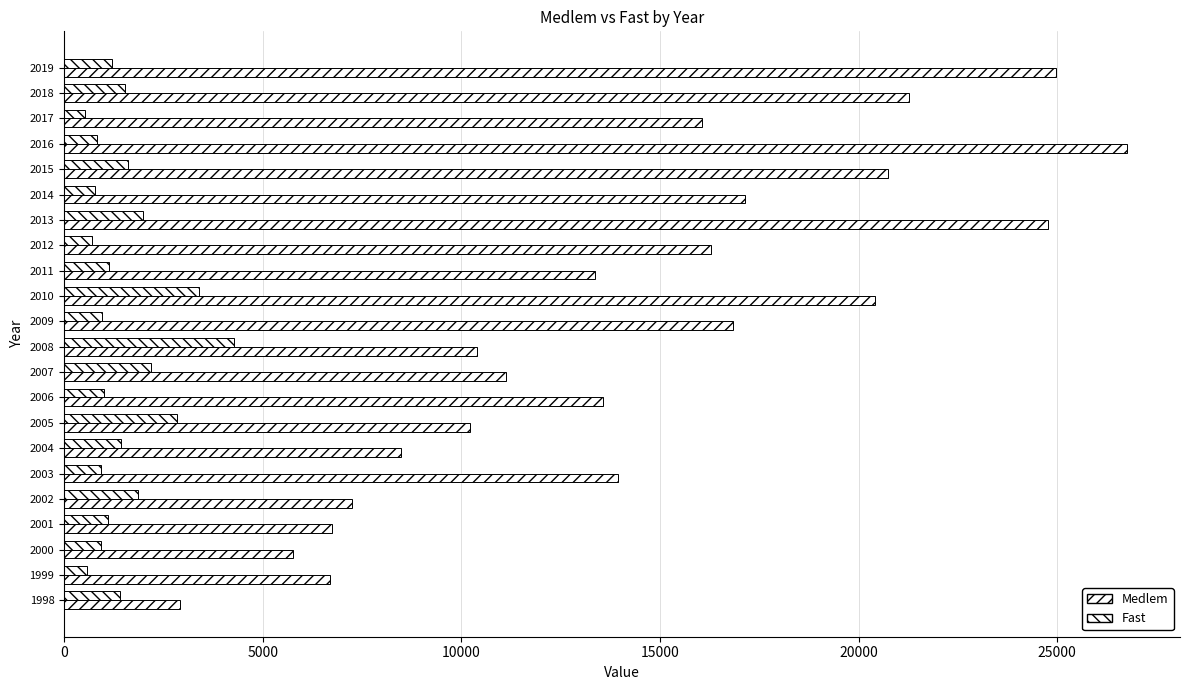

How many data points in Fast are less than 1215?

11